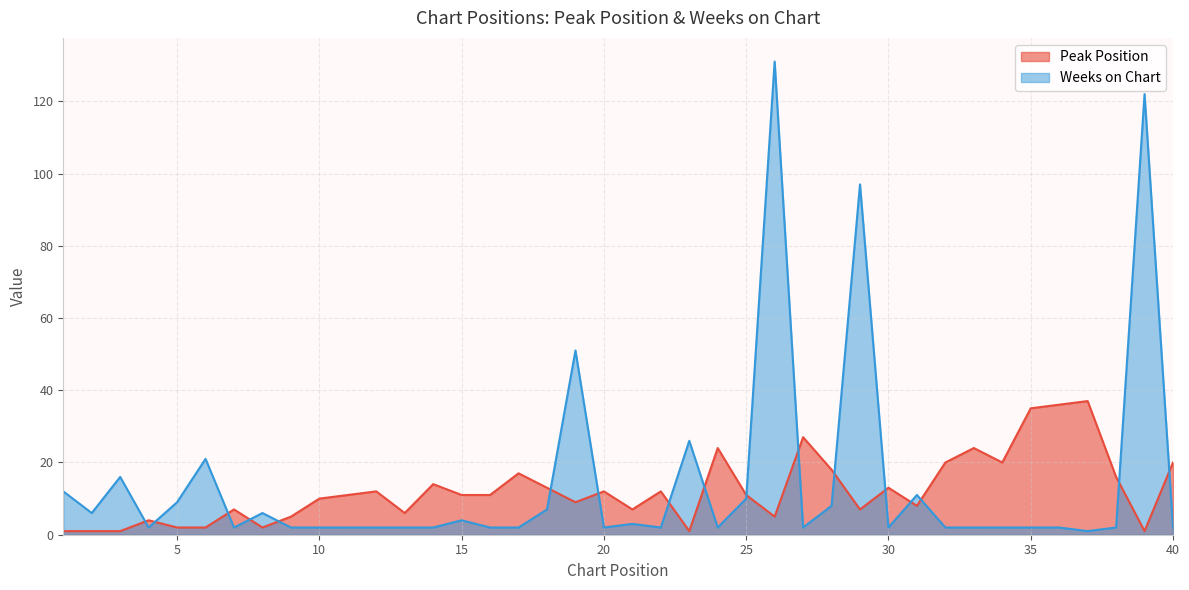

Does the chart have visible grid lines?

Yes